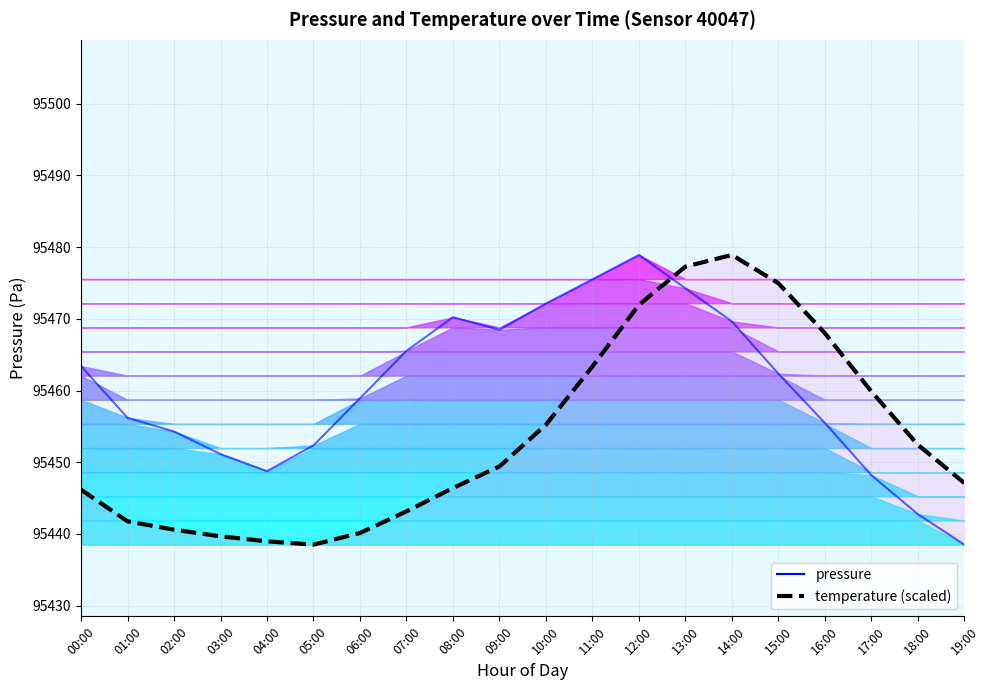

What is the sum of all pressure values?

1909206.9